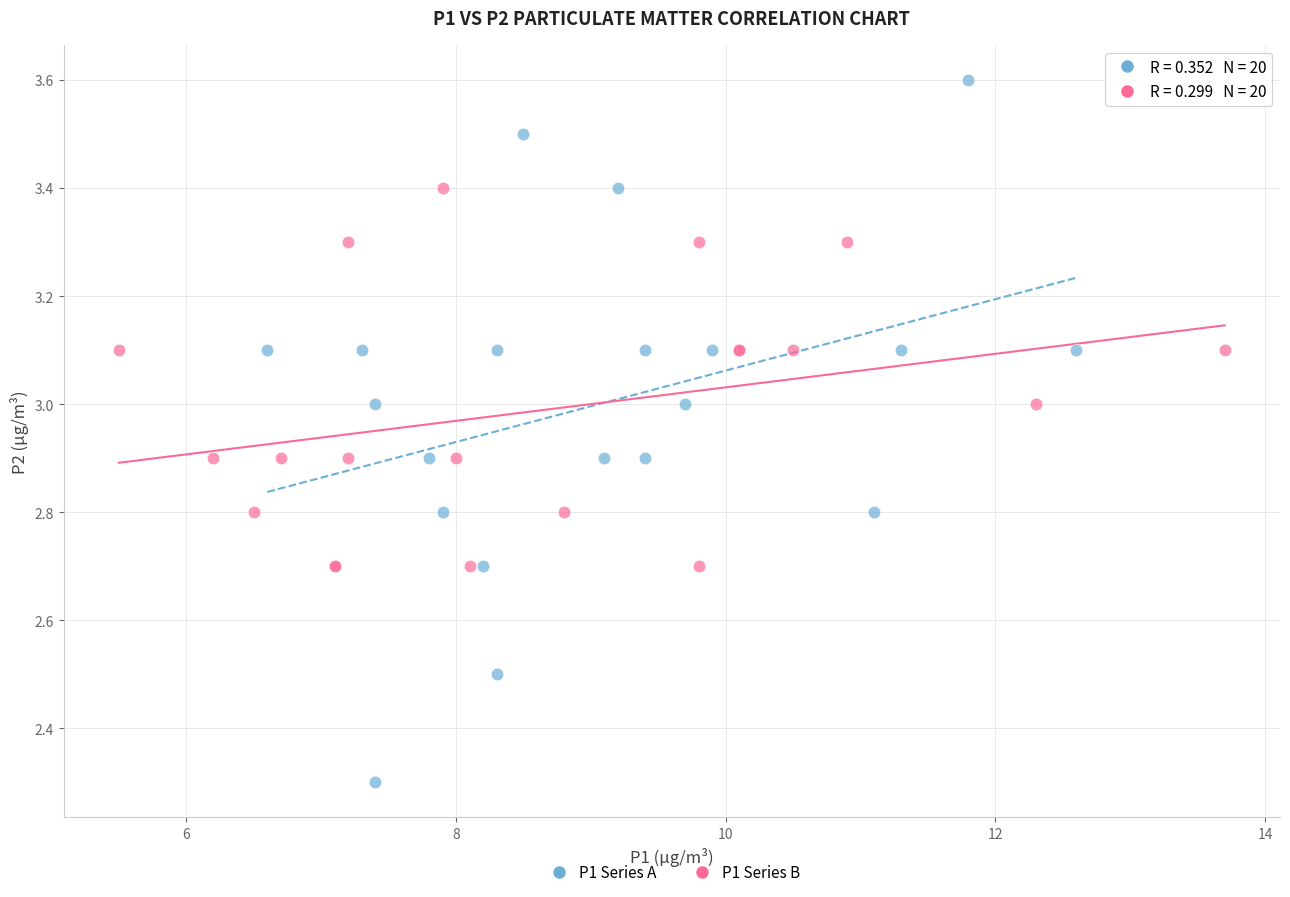

Which series contains the highest Y value?

P1 Series A